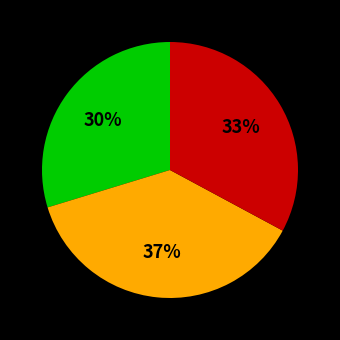

Does any single category account for the majority?

No